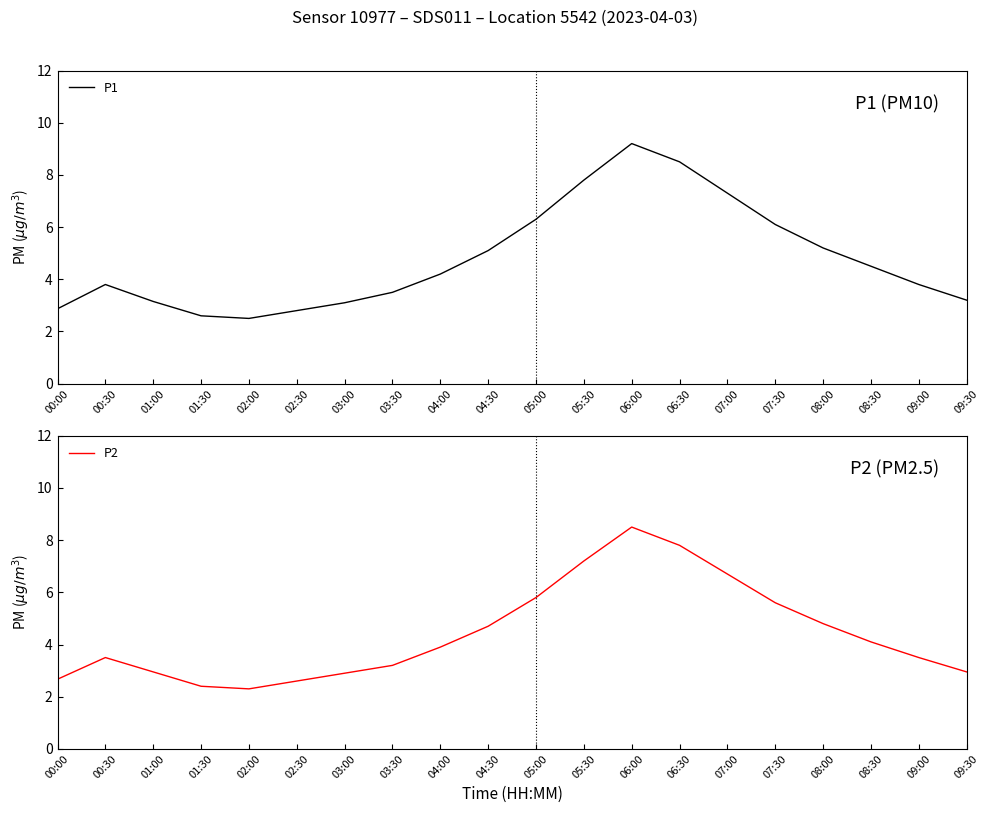

At which category is the sum across all series the highest?

06:00